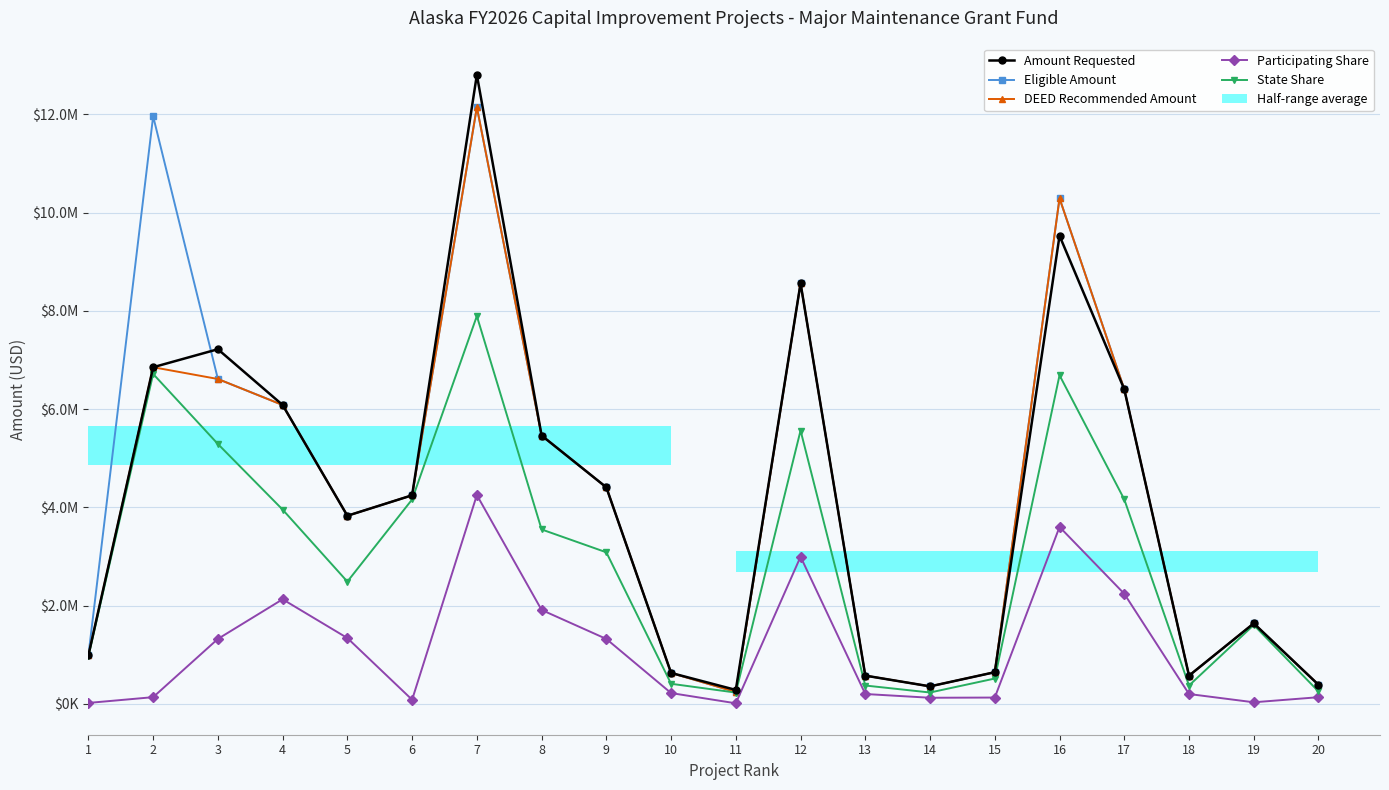

What is the difference between the DEED Recommended Amount values at 15 and 17?

5758729